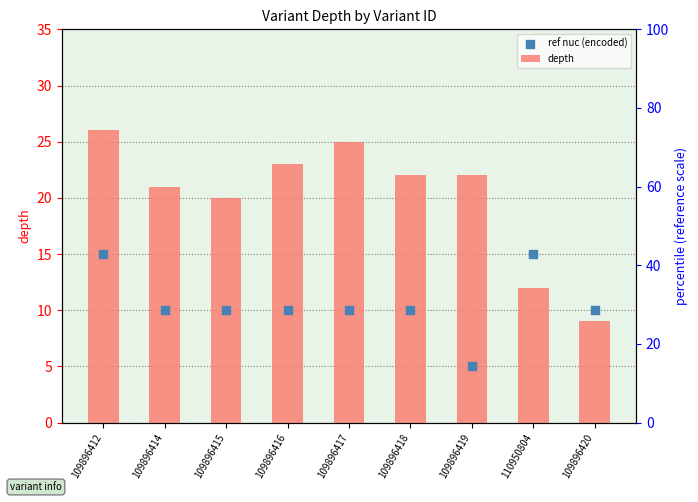

What are all the series names shown in the legend?

depth, ref nuc (encoded)